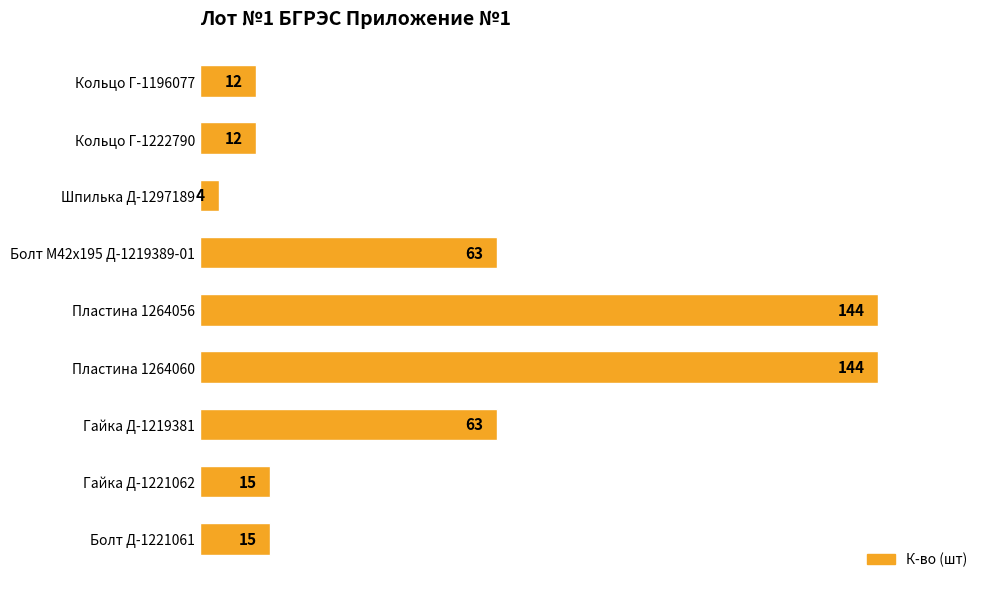

At which category does the chart reach its minimum across all series?

Шпилька Д-1297189